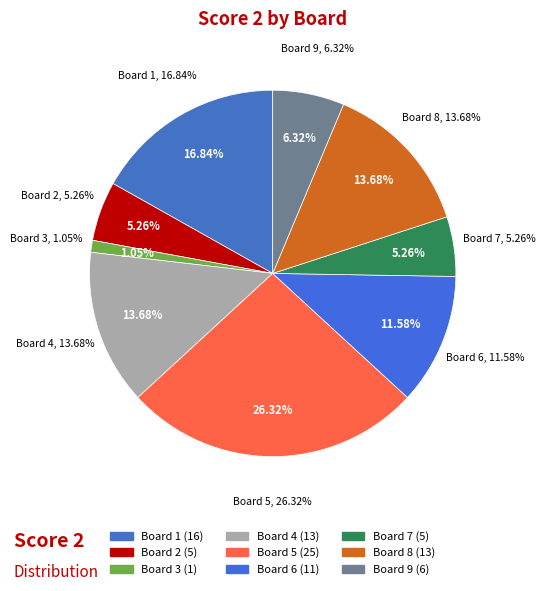

How many slices are in this pie chart?

9